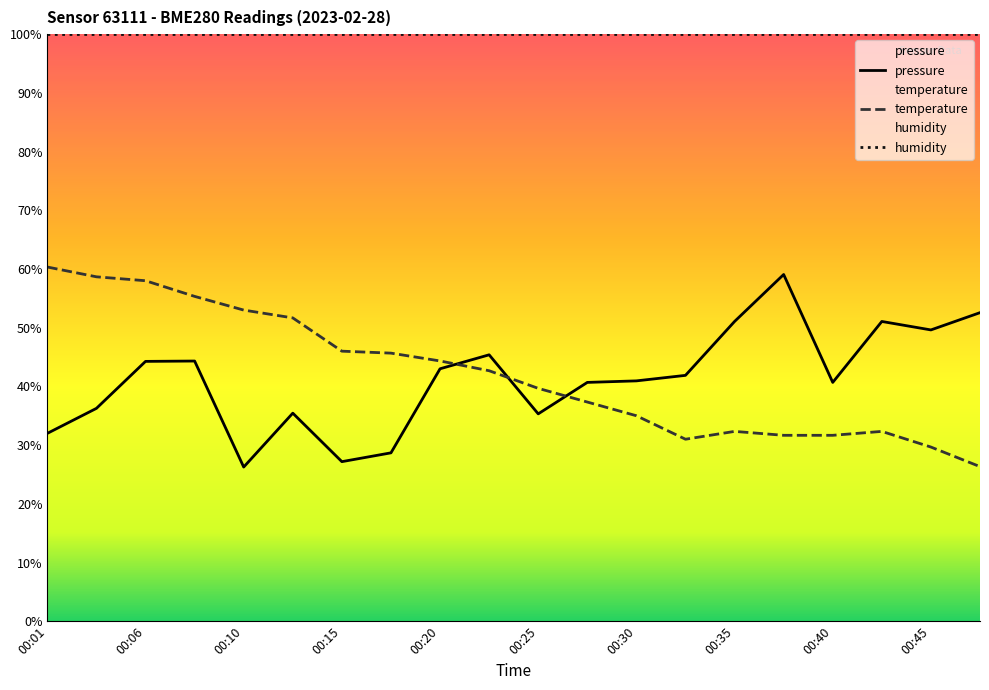

How many lines are shown in the chart?

3